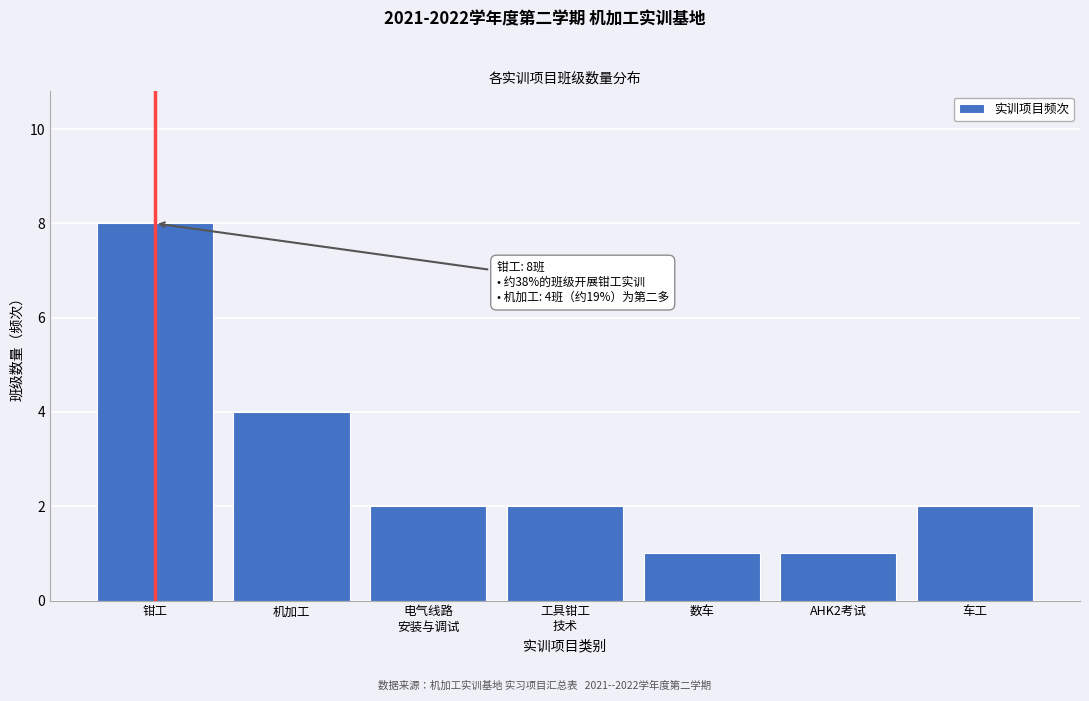

Reading right to left, extract all data points from this chart.

2	1	1	2	2	4	8